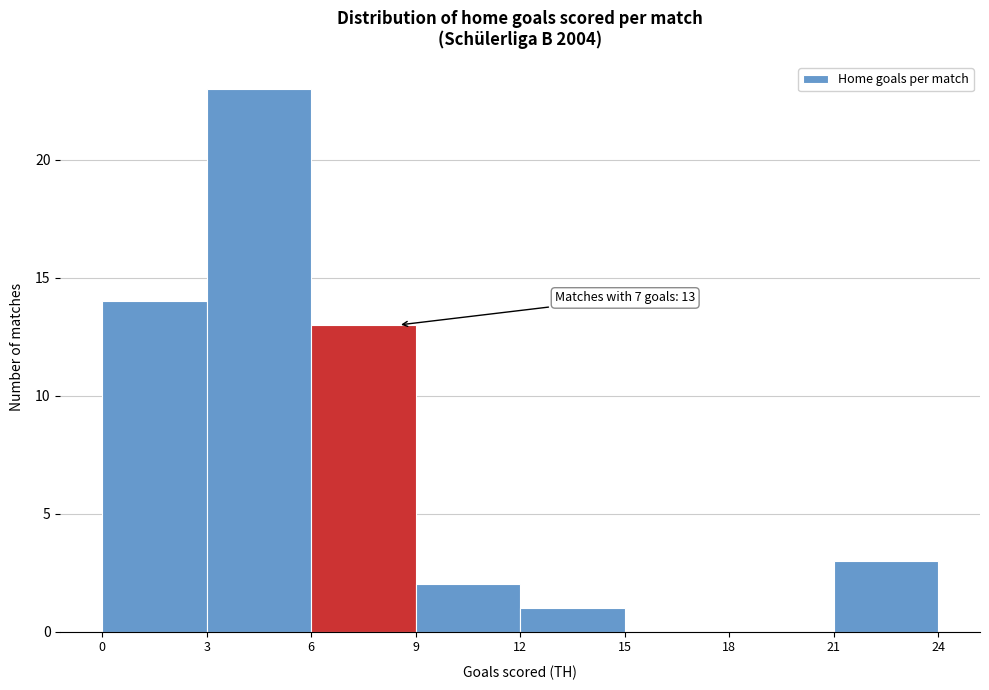

Over which range of the x-axis is the bar tallest?

3 to 6